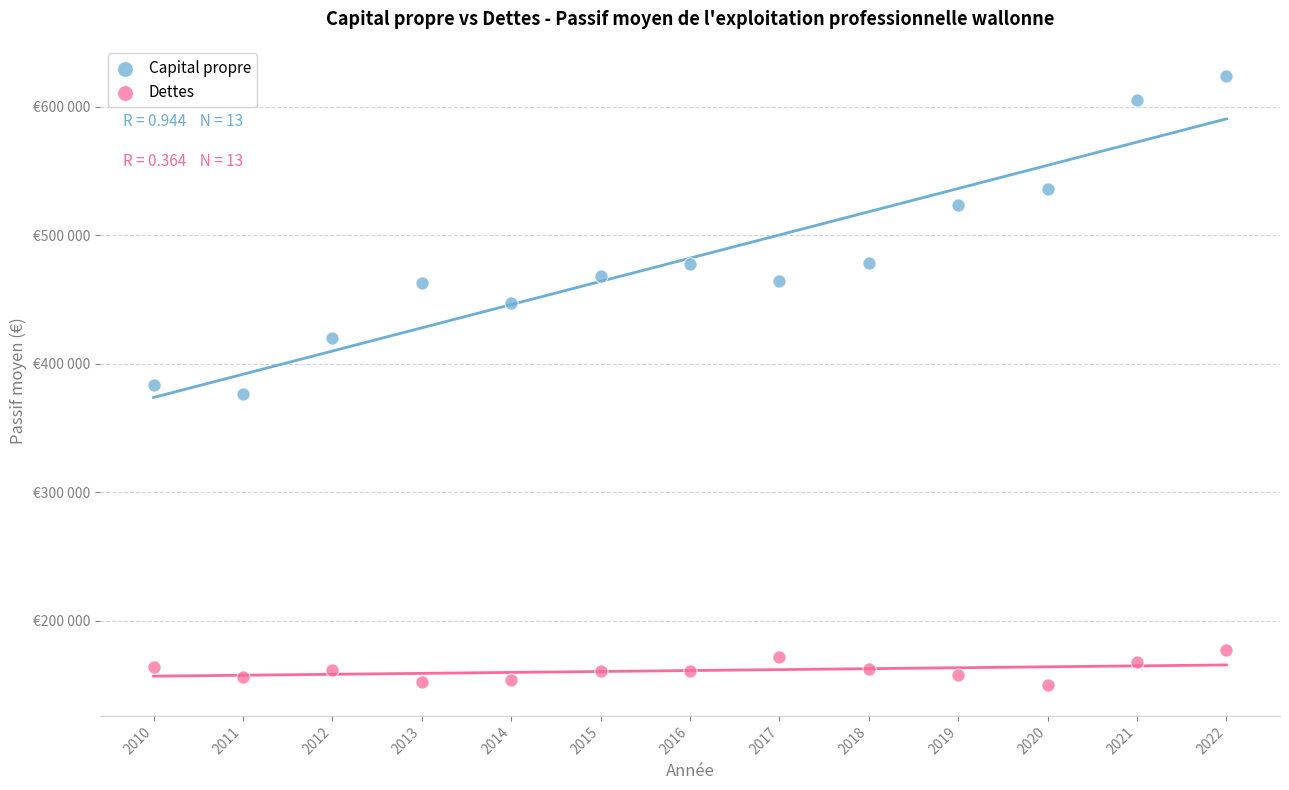

What are all the series names shown in the legend?

Capital propre, Dettes